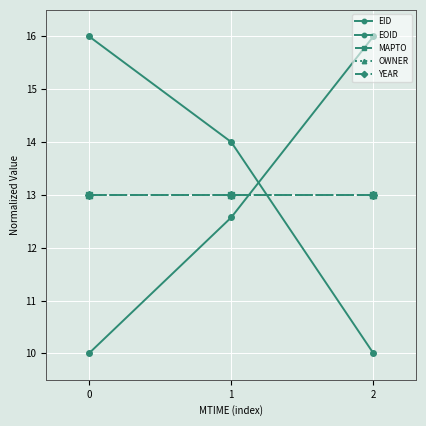

What is the difference between the maximum and minimum values in the EID series?

6.0